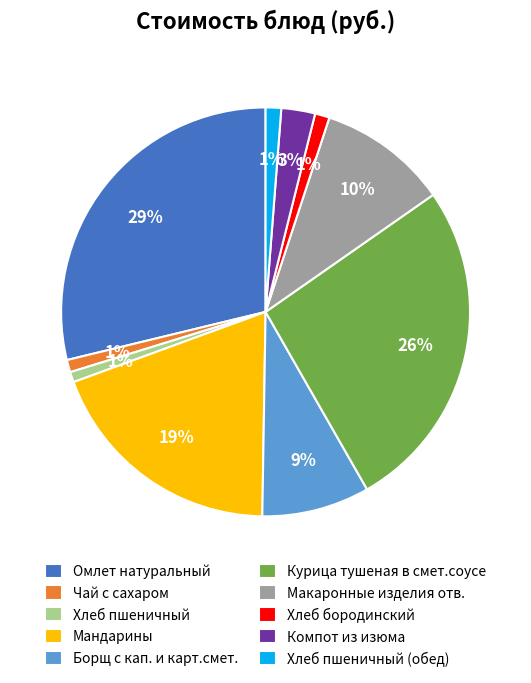

The Компот из изюма slice represents 3% of the pie. True or false?

True